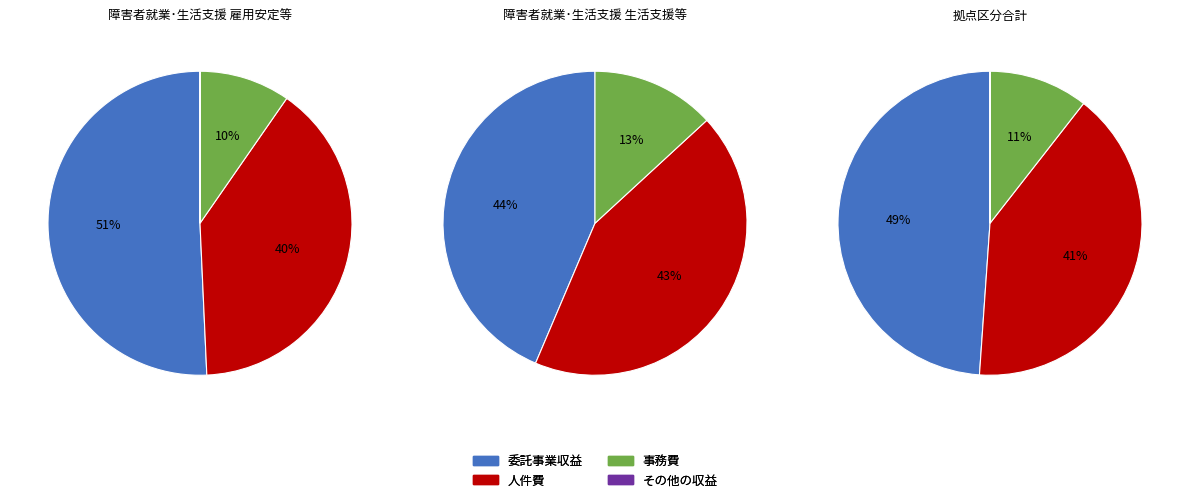

How much of the chart is everything except その他の収益?

100.0%